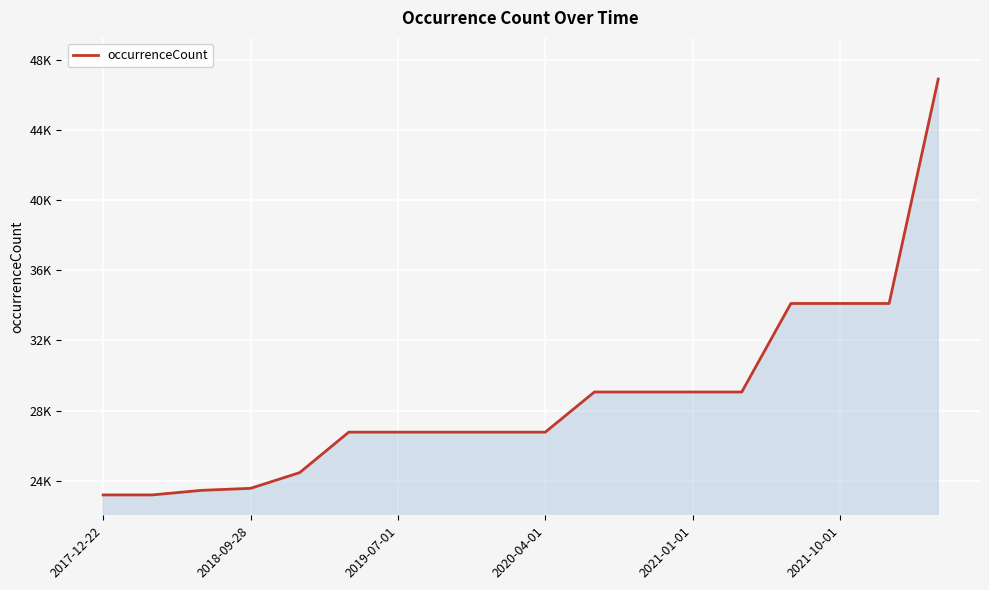

Reading right to left, transcribe all the data shown in this chart.

46888	34107	34107	34107	29065	29065	29065	29065	26779	26779	26779	26779	26779	24474	23579	23465	23204	23204